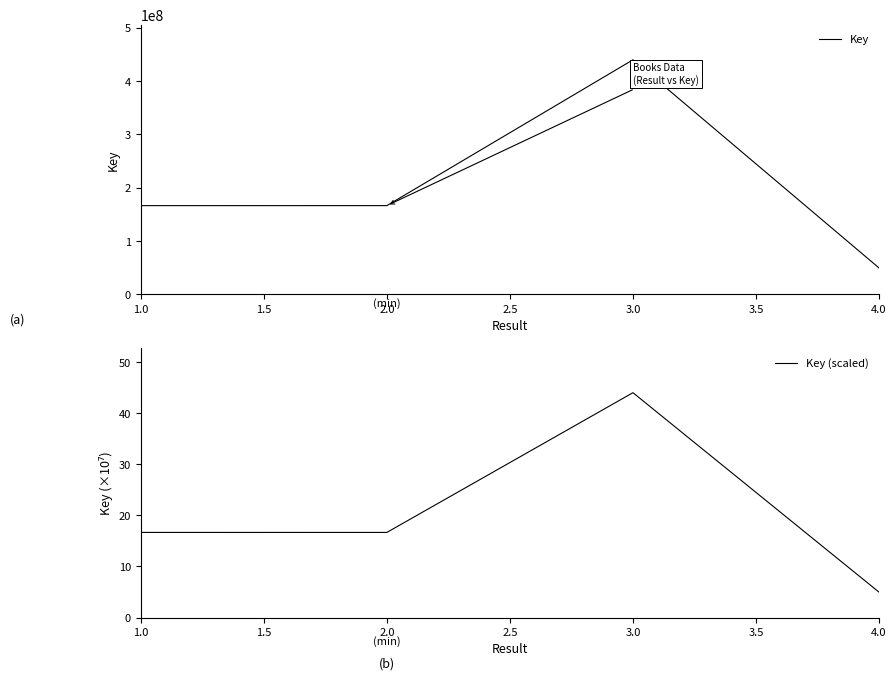

What is the sum of all values?

822724357